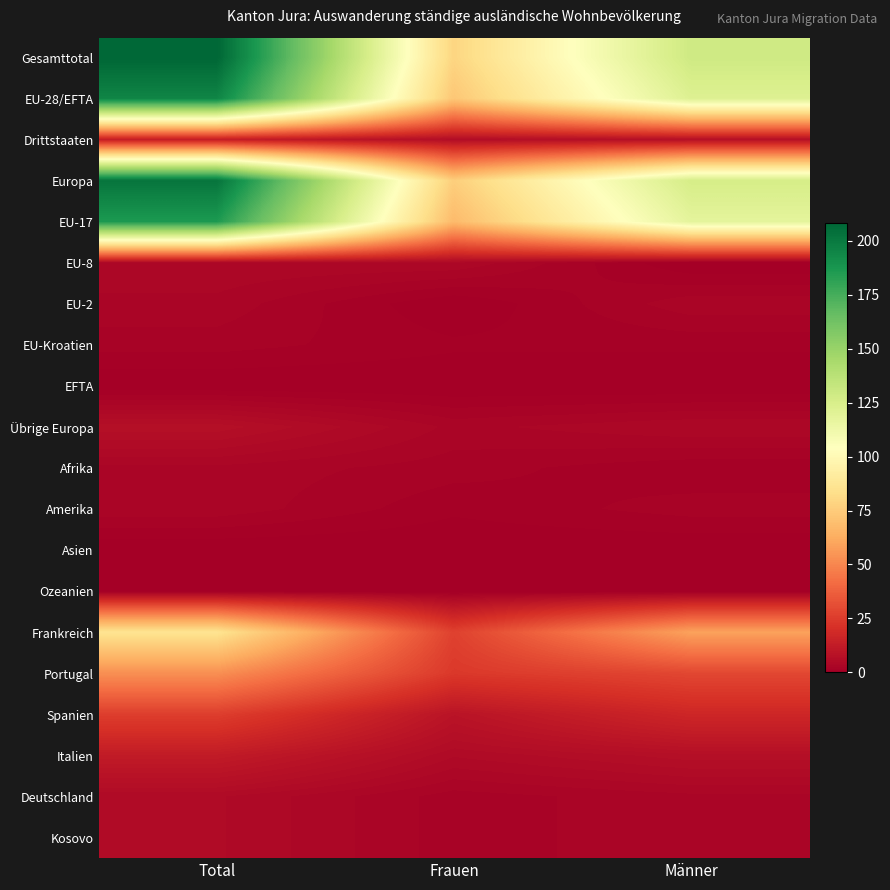

Which series has the largest total across all categories?

Gesamttotal